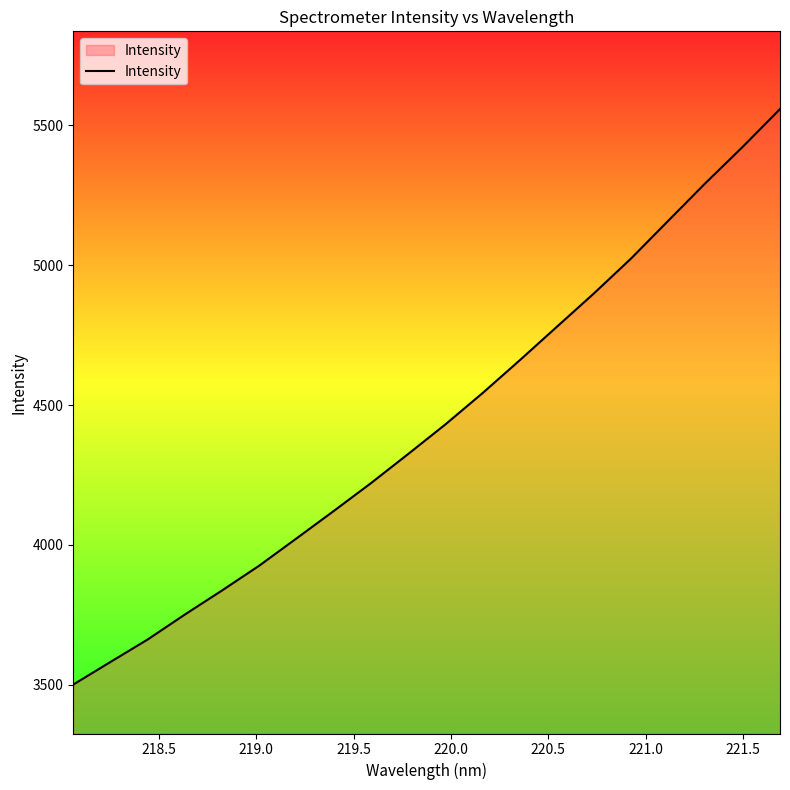

What is the greatest value displayed?

5558.4